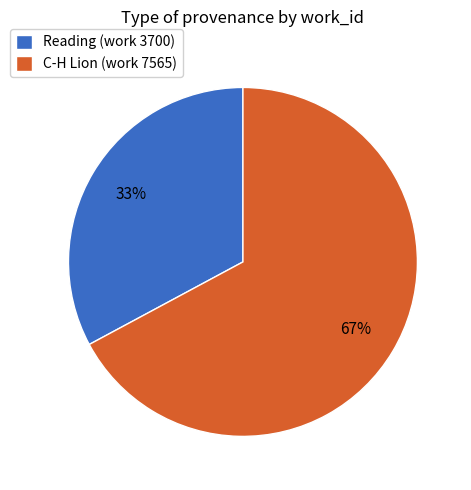

What is the largest slice in the pie chart?

C-H Lion (work 7565)